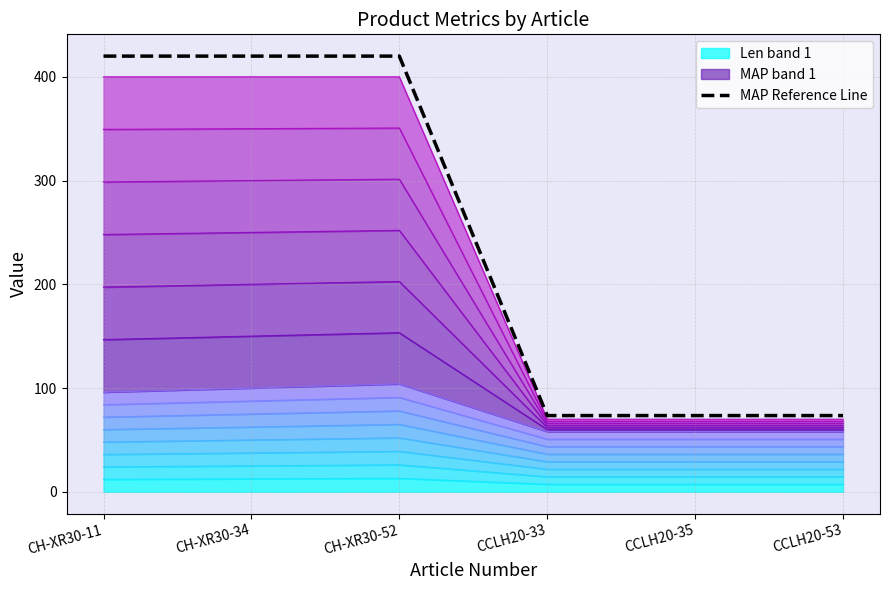

List the labels in order of value, smallest first.

CCLH20-33, CCLH20-35, CCLH20-53, CH-XR30-11, CH-XR30-34, CH-XR30-52